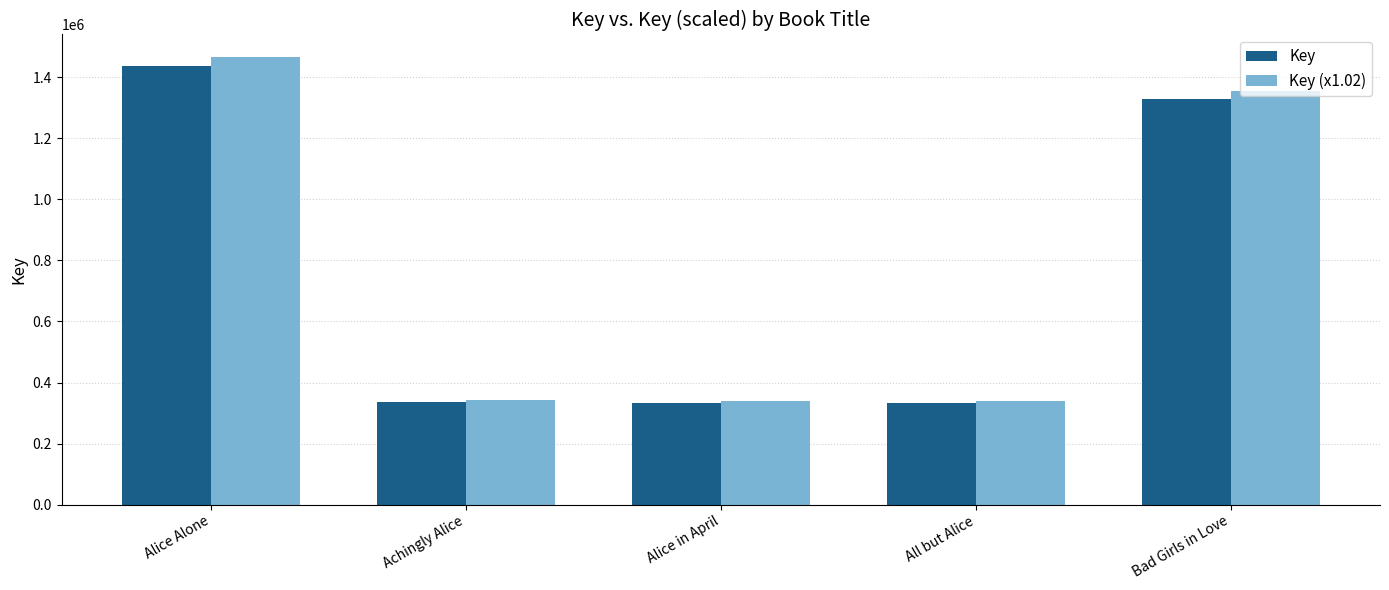

At which label does Key first exceed 335861?

Alice Alone